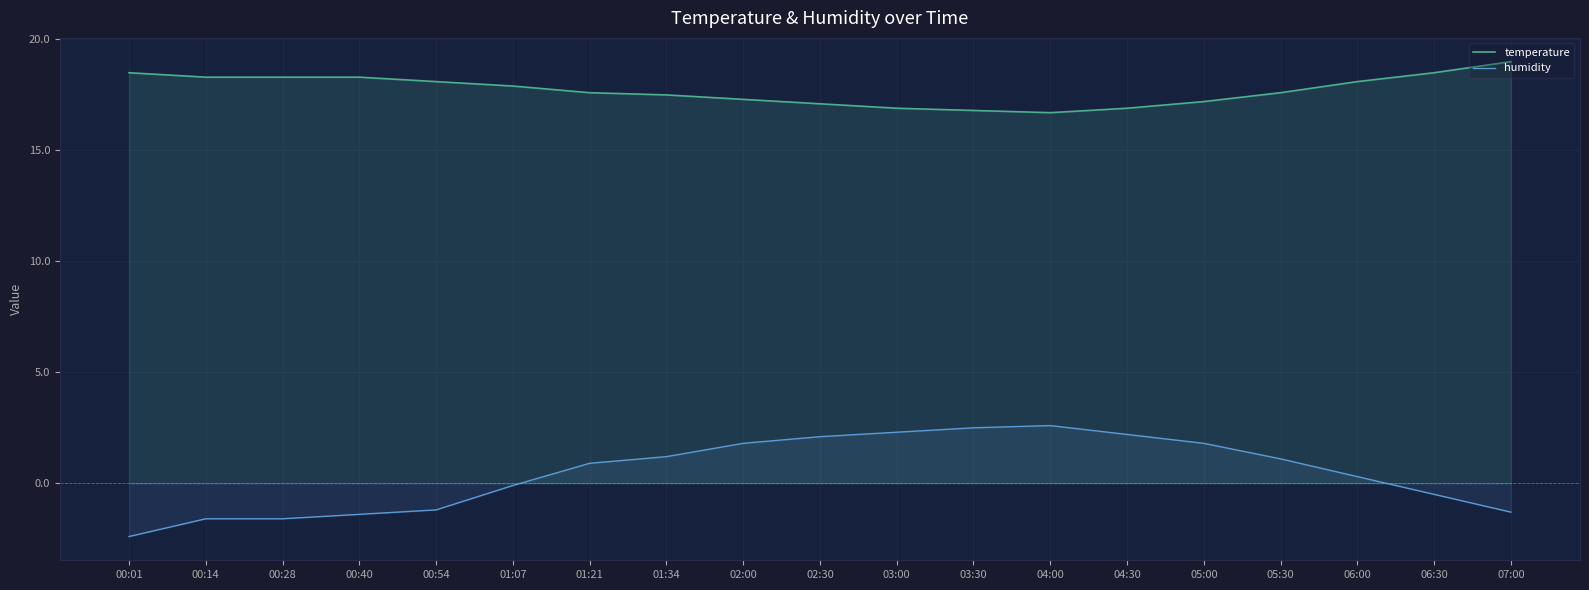

Reading left to right, extract all data points from this chart.

temperature: 18.5	18.3	18.3	18.3	18.1	17.9	17.6	17.5	17.3	17.1	16.9	16.8	16.7	16.9	17.2	17.6	18.1	18.5	19.0
humidity: -2.4	-1.6	-1.6	-1.4	-1.2	-0.1	0.9	1.2	1.8	2.1	2.3	2.5	2.6	2.2	1.8	1.1	0.3	-0.5	-1.3